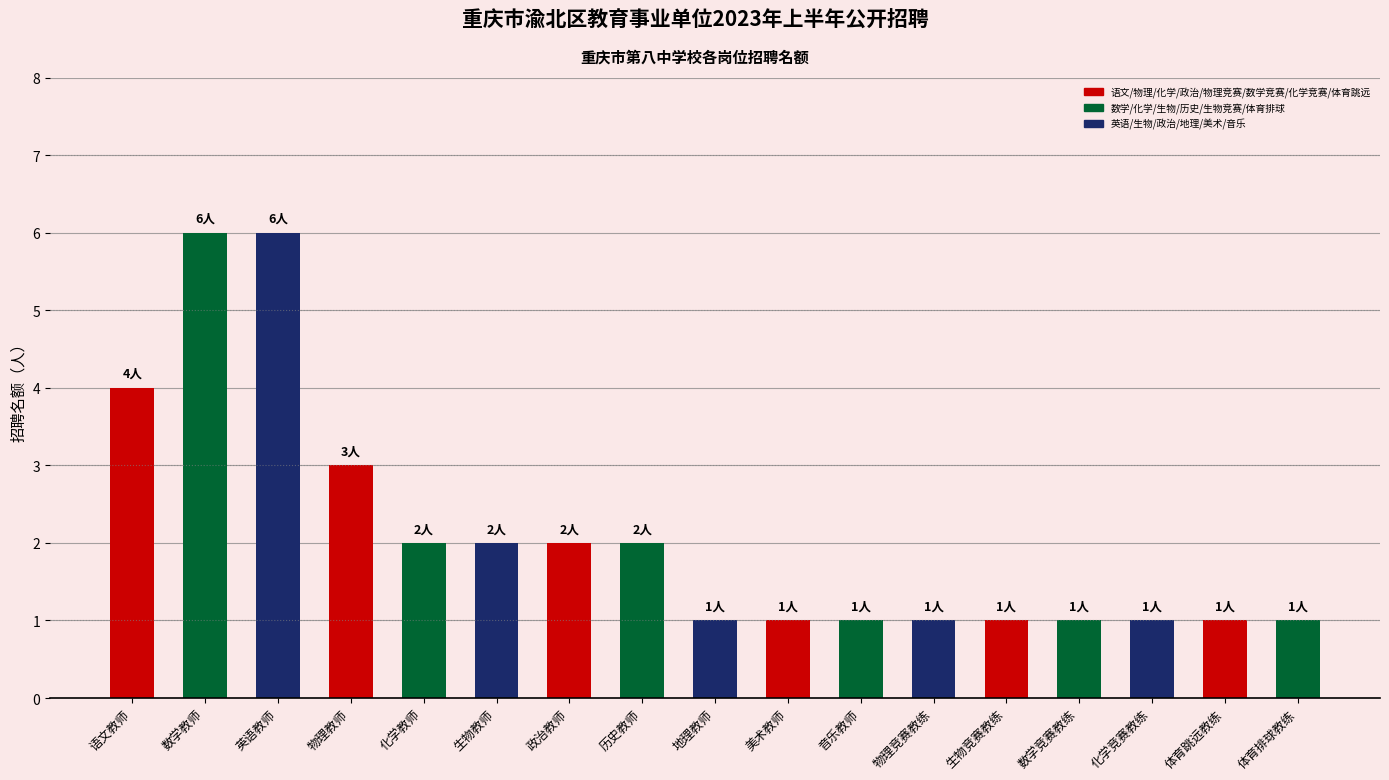

The value at 化学竞赛教练 is 1. True or false?

True